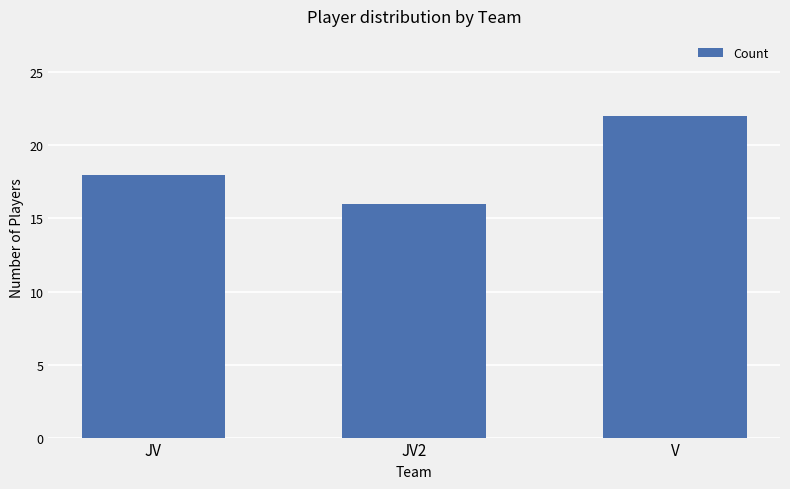

How many data points does each series have?

3